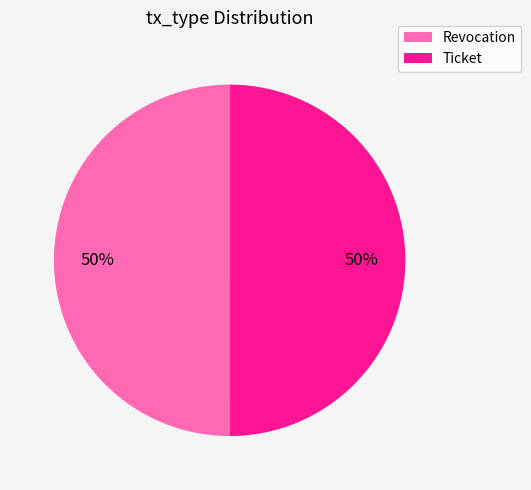

Is the sum of Ticket and Revocation greater than half?

Yes